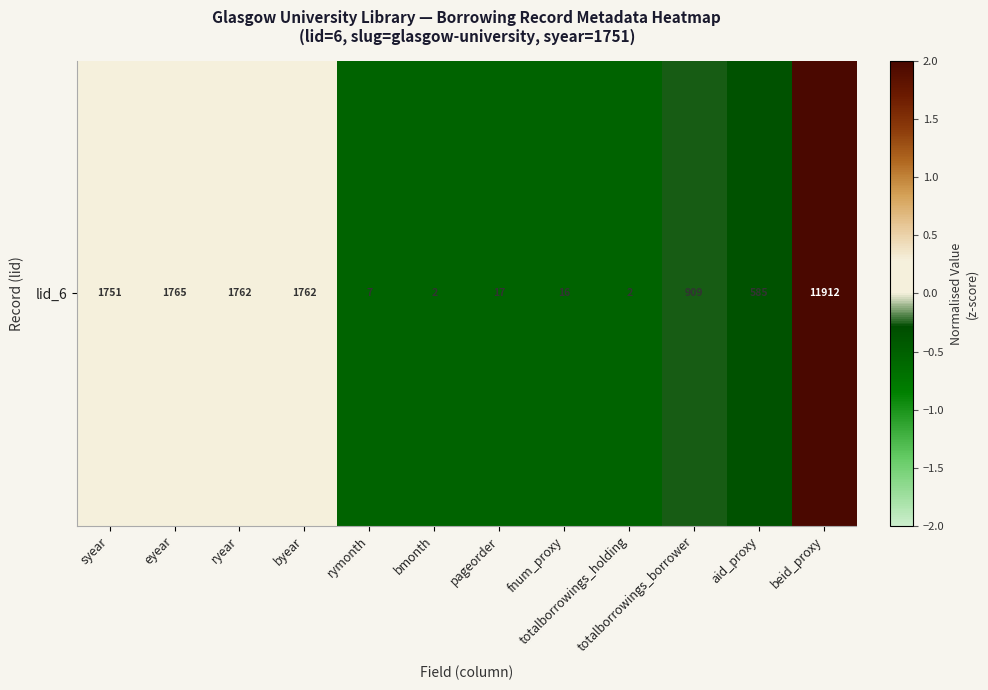

True or false: the data shows 0.0 at ryear.

True